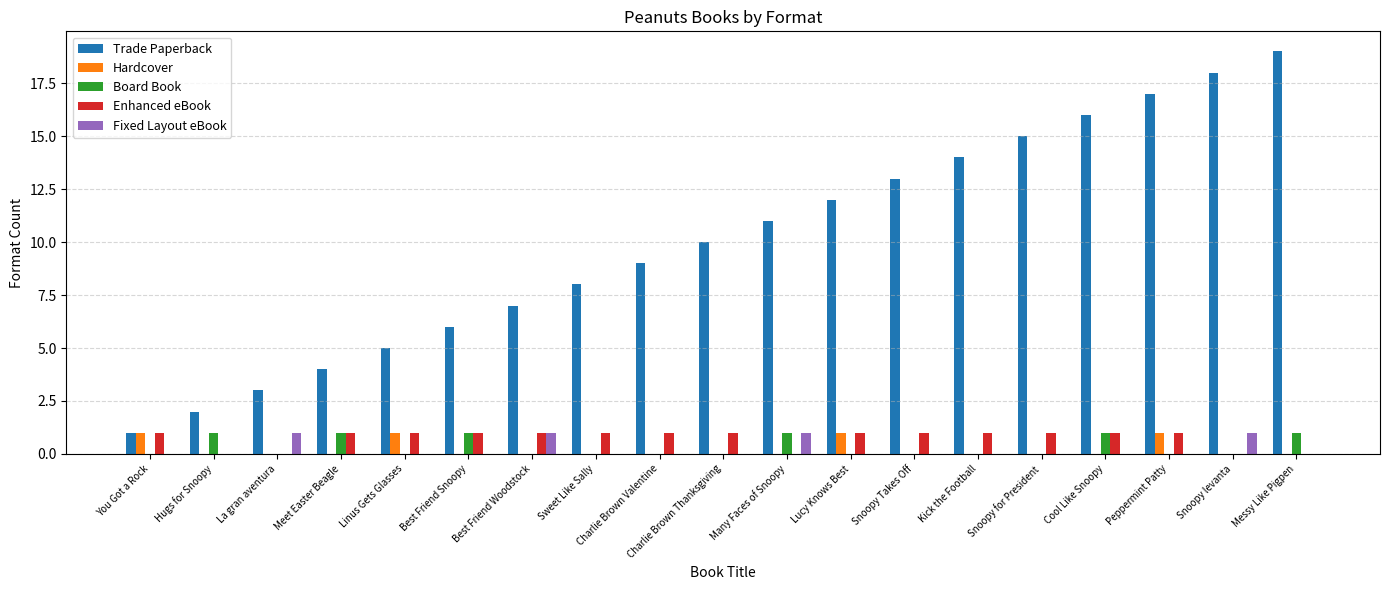

How many groups of bars are there?

19